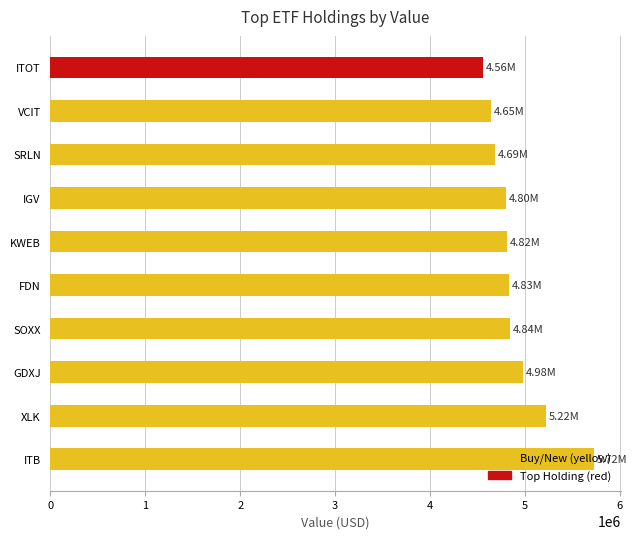

What is the sum of the values at ITOT and XLK?

9785000